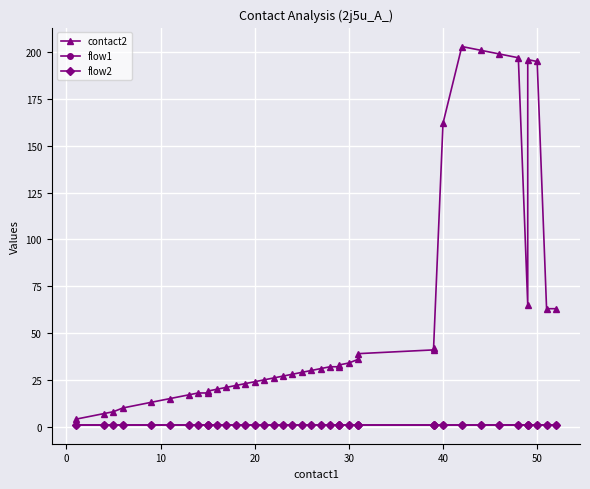

True or false: flow1 and contact2 intersect in this chart.

False